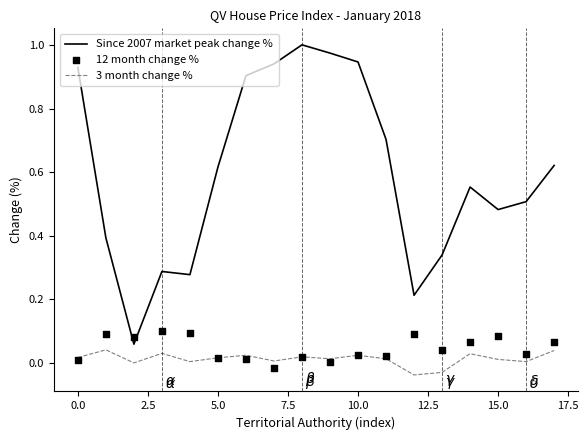

At how many categories does at least one series exceed 0?

18